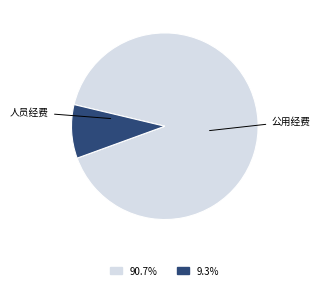

Does any single category account for the majority?

Yes